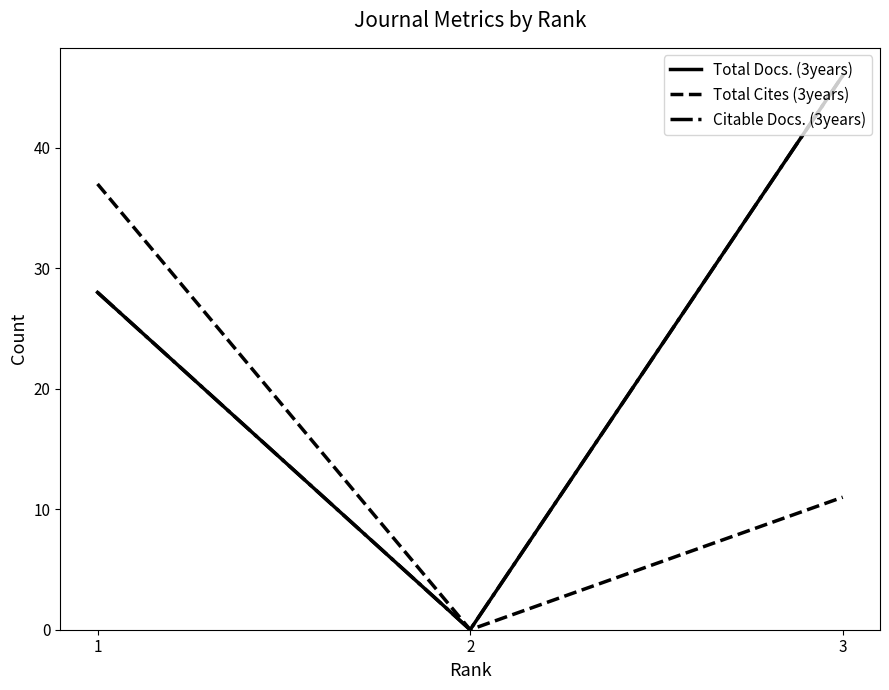

Is this an area chart (filled region under the line)?

No